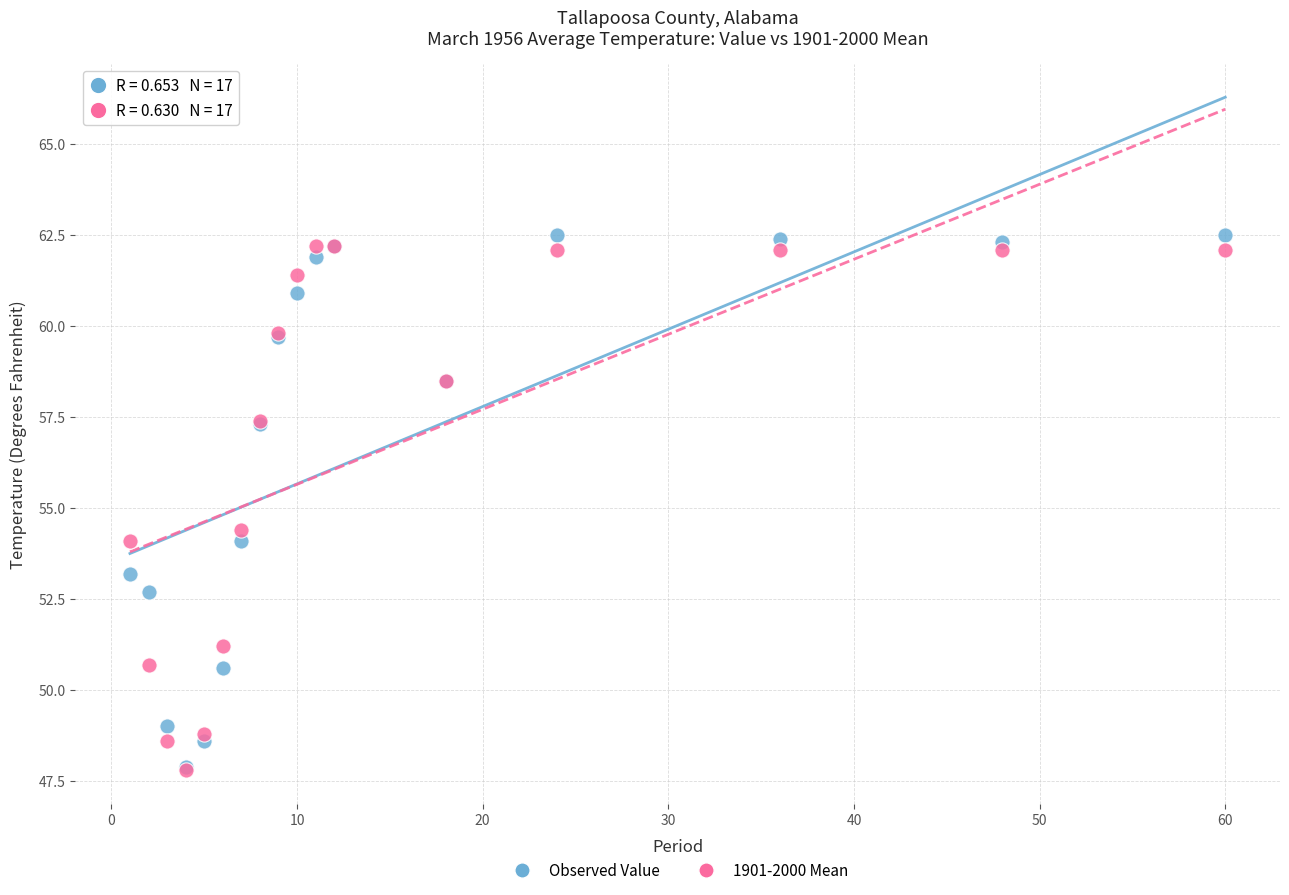

Across all series, what Y value is closest to 55?

54.4